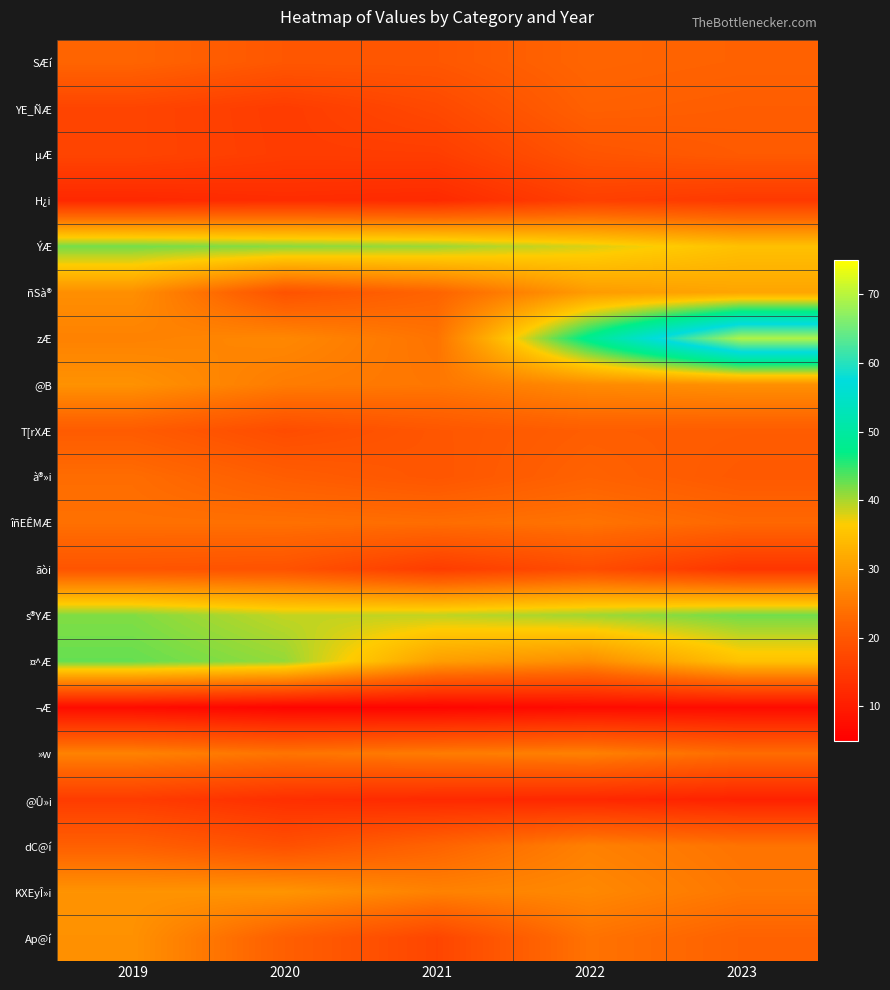

Which series changed the most between 2020 and 2022?

zÆ